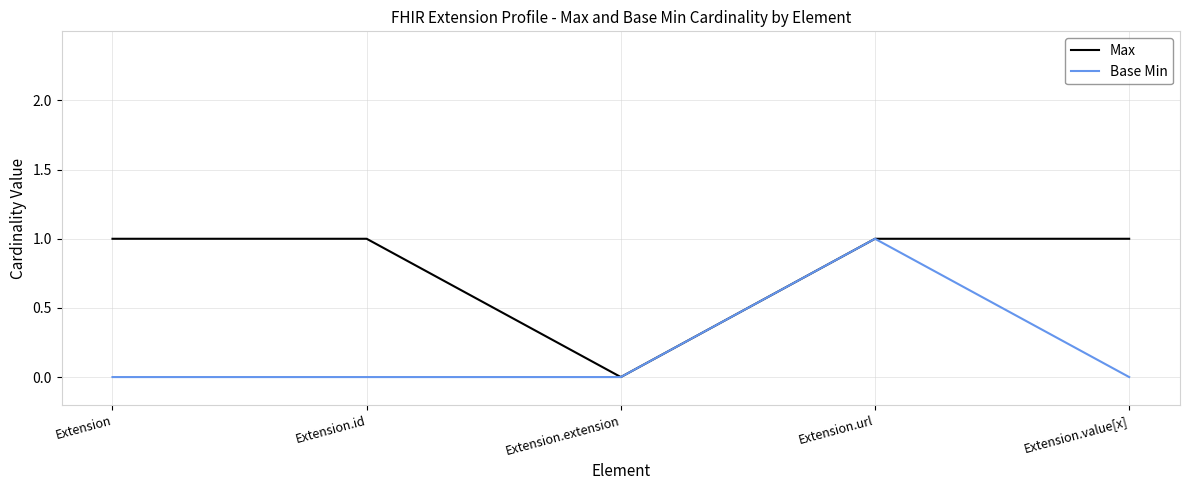

At which label does Max reach its minimum?

Extension.extension